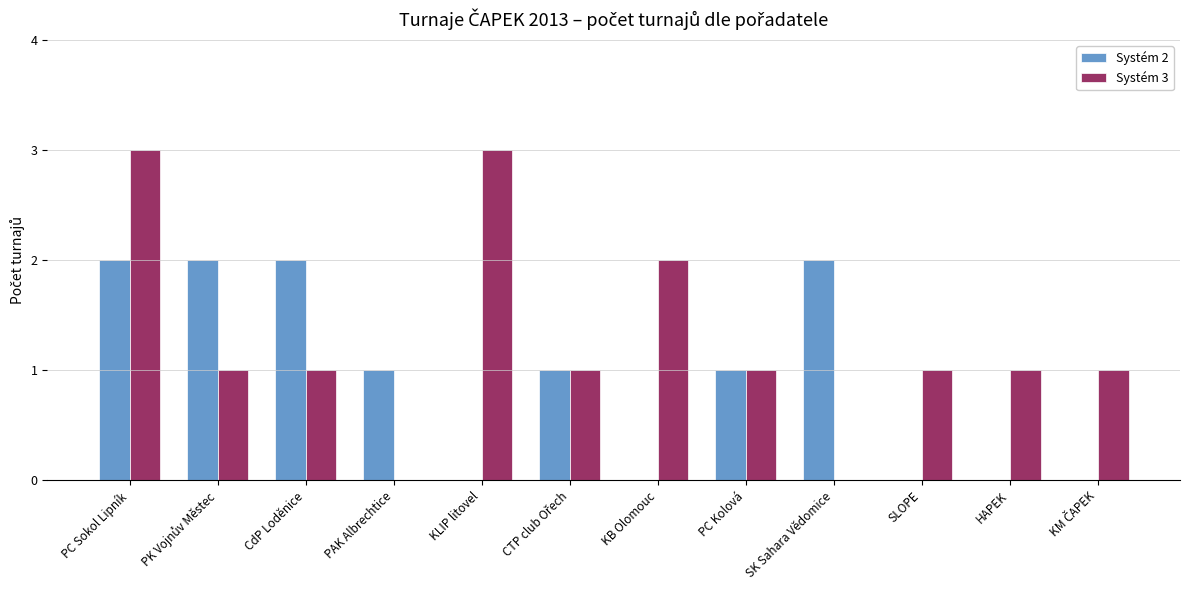

Where does the Systém 2 series first go above 1?

PC Sokol Lipník